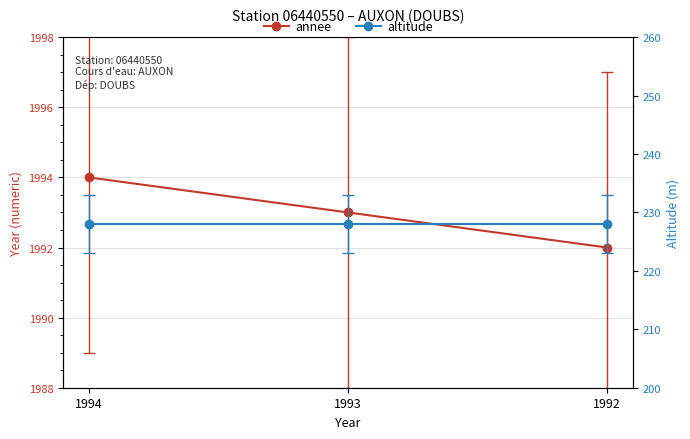

Rank the series at 1993 from lowest to highest value.

altitude, annee